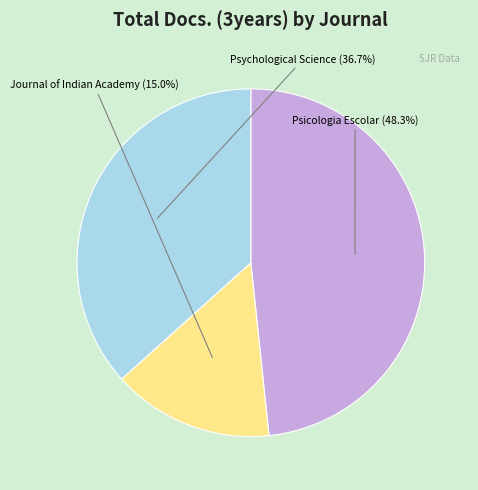

Is there a majority slice in this chart?

No